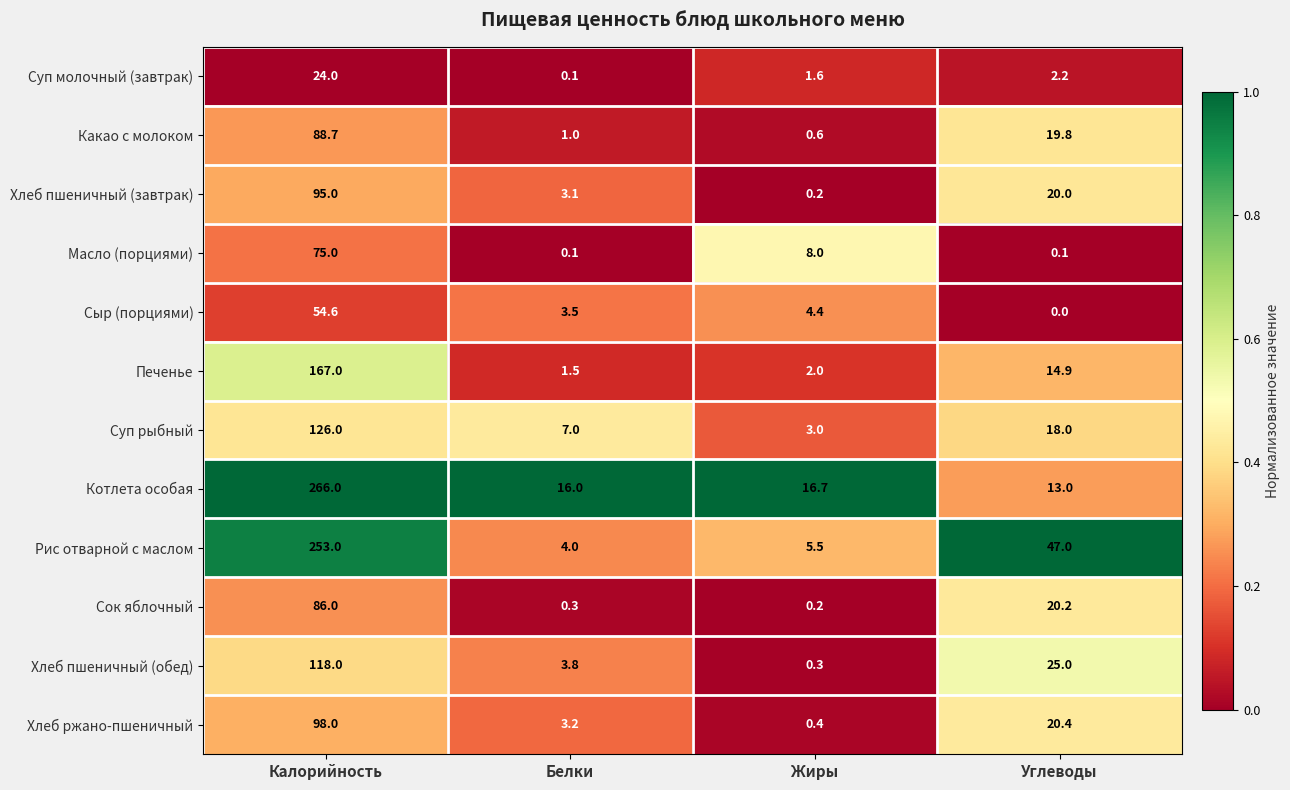

What is the minimum value for Суп рыбный?

3.0